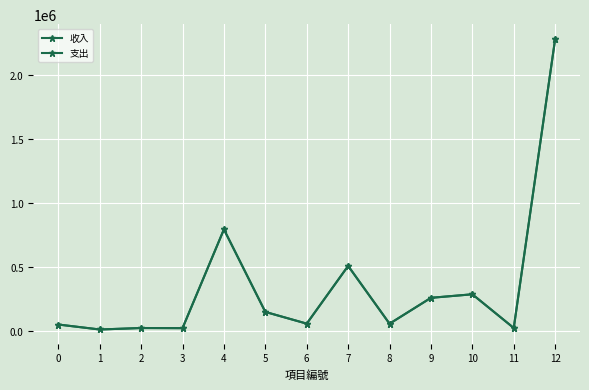

Is this an area chart (filled region under the line)?

No